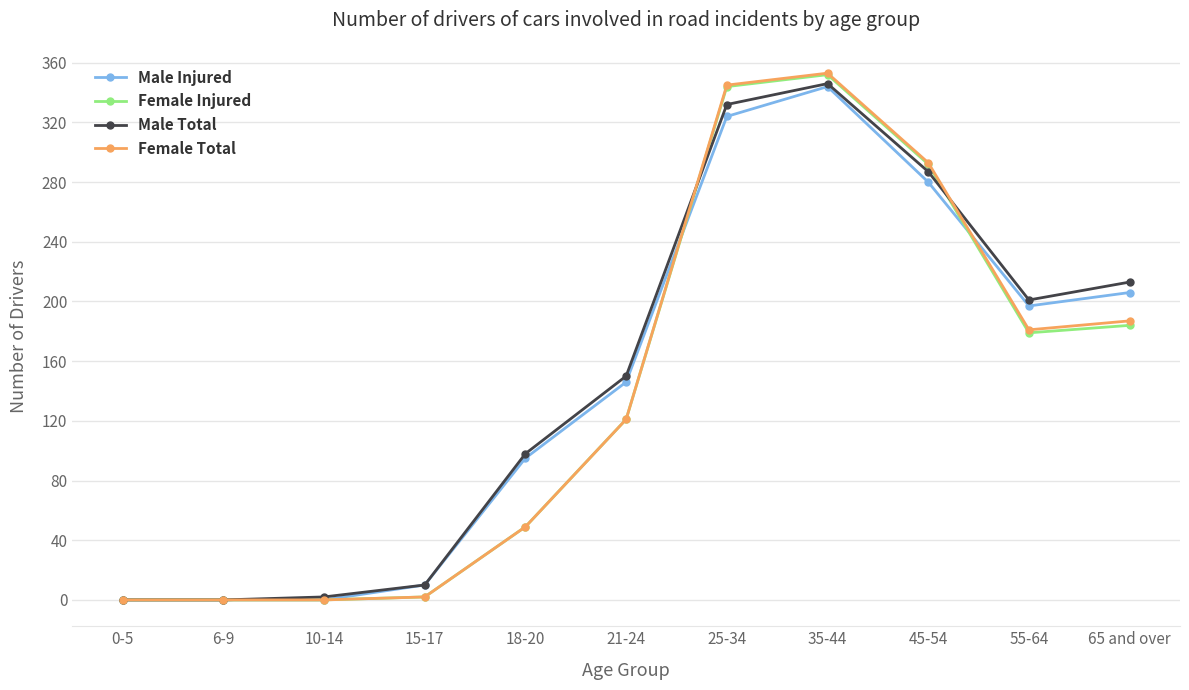

What is the value of the Male Injured point at the 7th from the left?

324